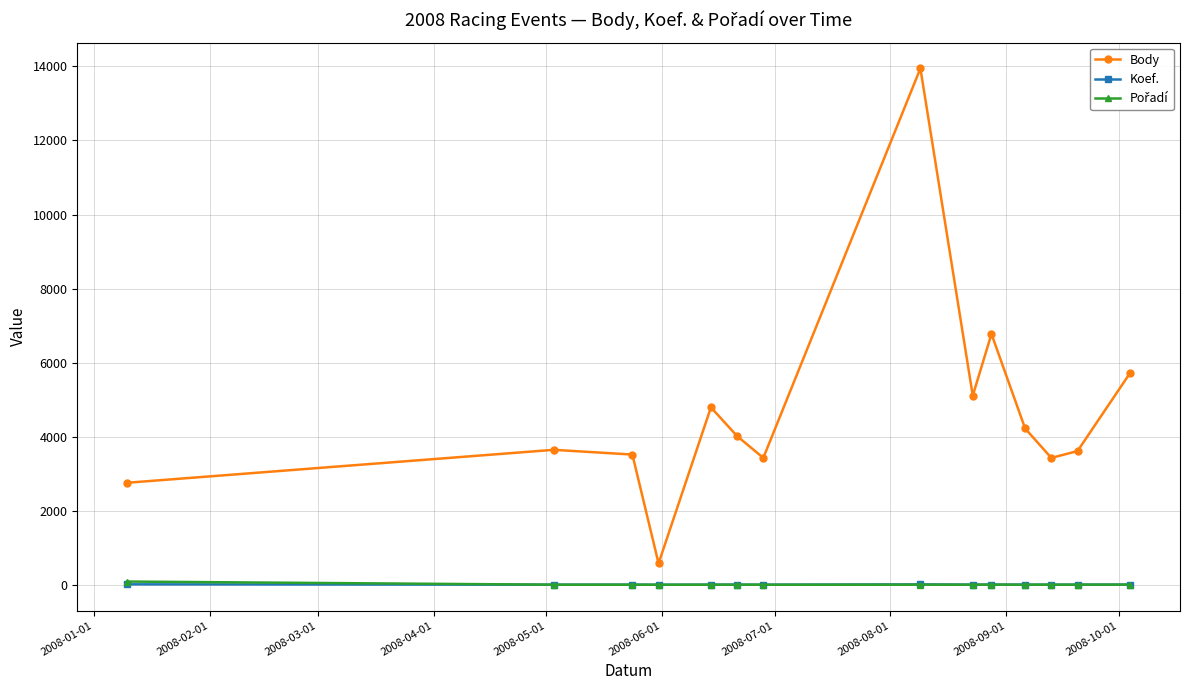

What is the maximum value shown in the chart?

13947